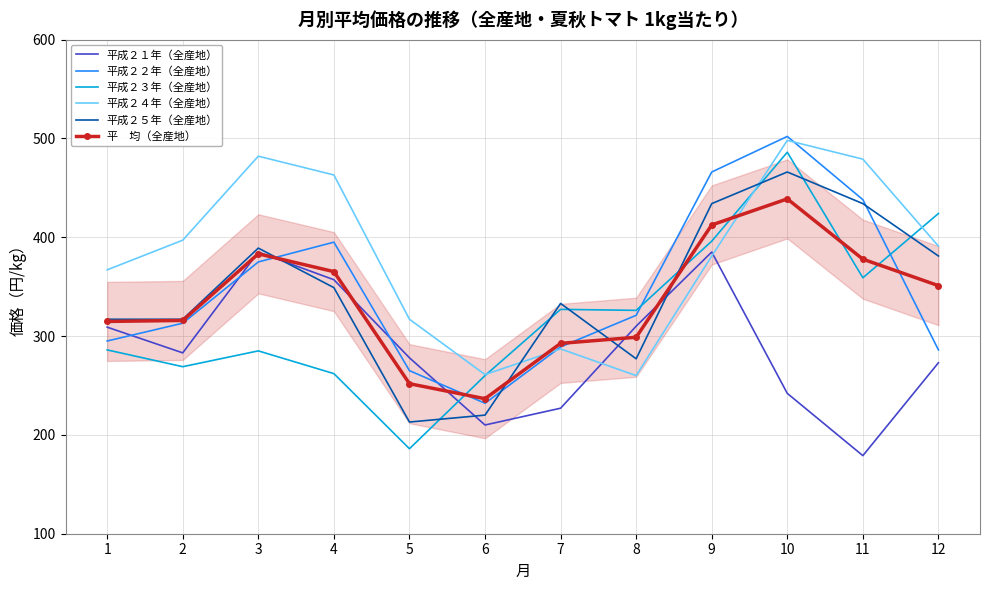

What is the smallest value displayed?

179.0